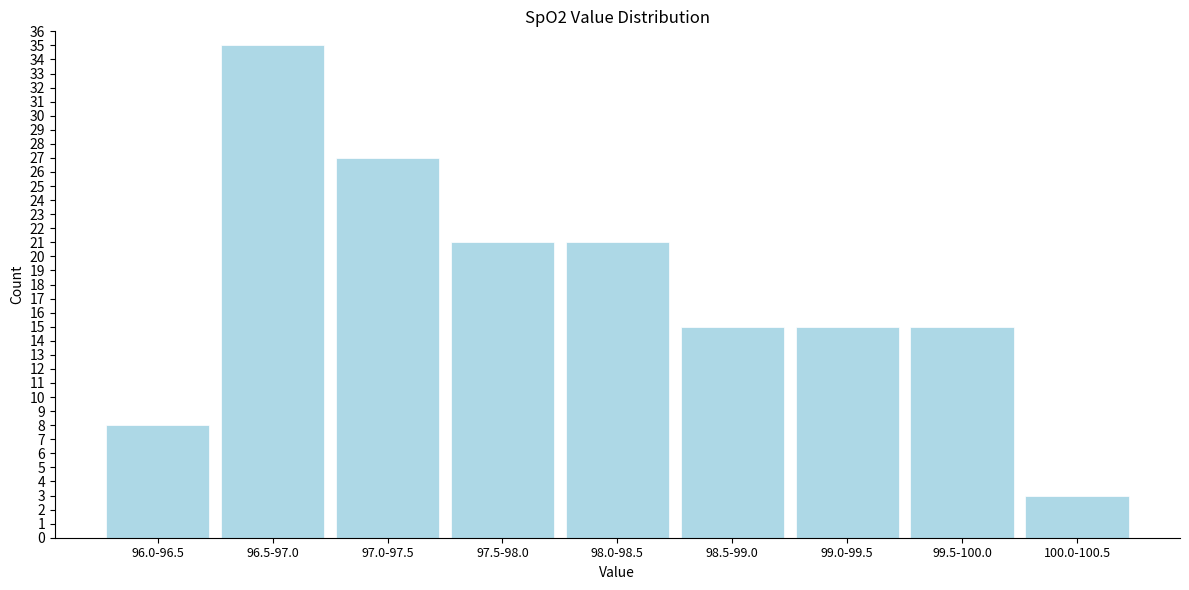

Reading left to right, extract all data points from this chart.

96.0-96.5=8	96.5-97.0=35	97.0-97.5=27	97.5-98.0=21	98.0-98.5=21	98.5-99.0=15	99.0-99.5=15	99.5-100.0=15	100.0-100.5=3